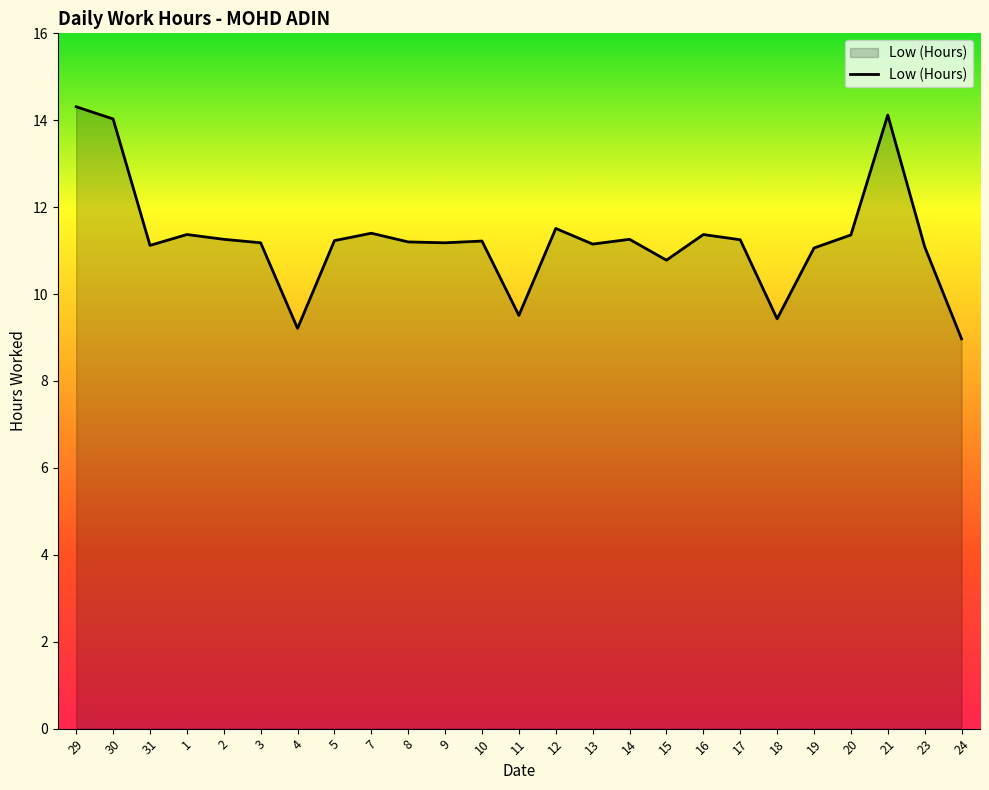

What value does the data have at 23?

11.1